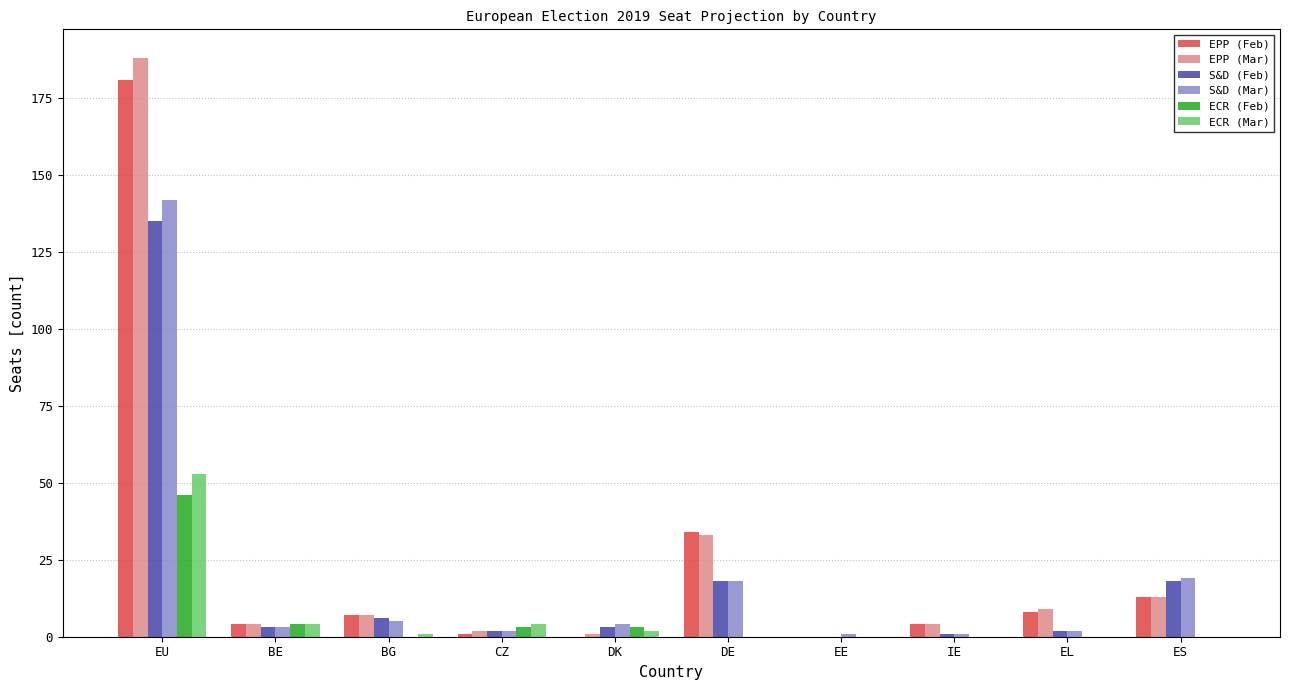

Reading left to right, what are all the values shown in this chart?

EPP (Feb): EU=181	BE=4	BG=7	CZ=1	DK=0	DE=34	EE=0	IE=4	EL=8	ES=13
EPP (Mar): EU=188	BE=4	BG=7	CZ=2	DK=1	DE=33	EE=0	IE=4	EL=9	ES=13
S&D (Feb): EU=135	BE=3	BG=6	CZ=2	DK=3	DE=18	EE=0	IE=1	EL=2	ES=18
S&D (Mar): EU=142	BE=3	BG=5	CZ=2	DK=4	DE=18	EE=1	IE=1	EL=2	ES=19
ECR (Feb): EU=46	BE=4	BG=0	CZ=3	DK=3	DE=0	EE=0	IE=0	EL=0	ES=0
ECR (Mar): EU=53	BE=4	BG=1	CZ=4	DK=2	DE=0	EE=0	IE=0	EL=0	ES=0